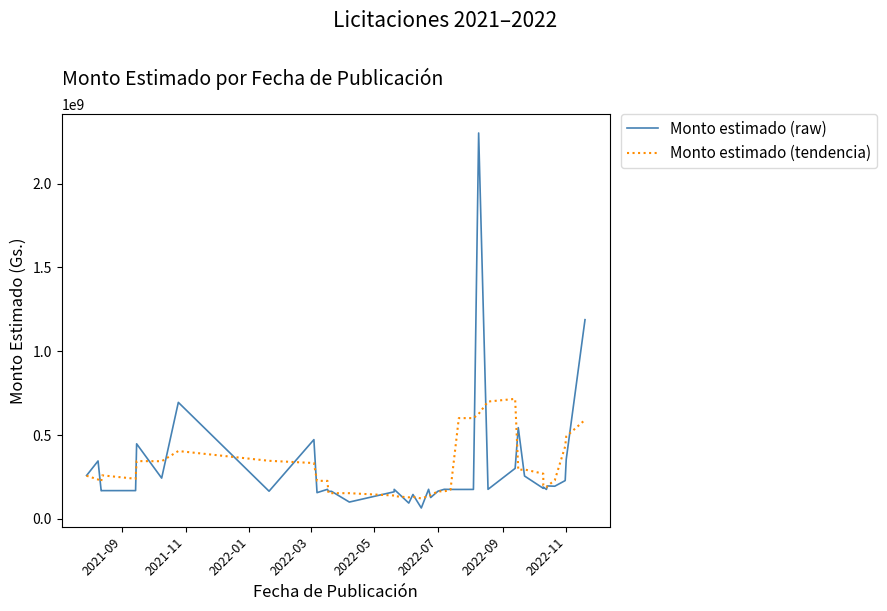

The value of Monto estimado (raw) at 34 is 108365436.8. True or false?

False